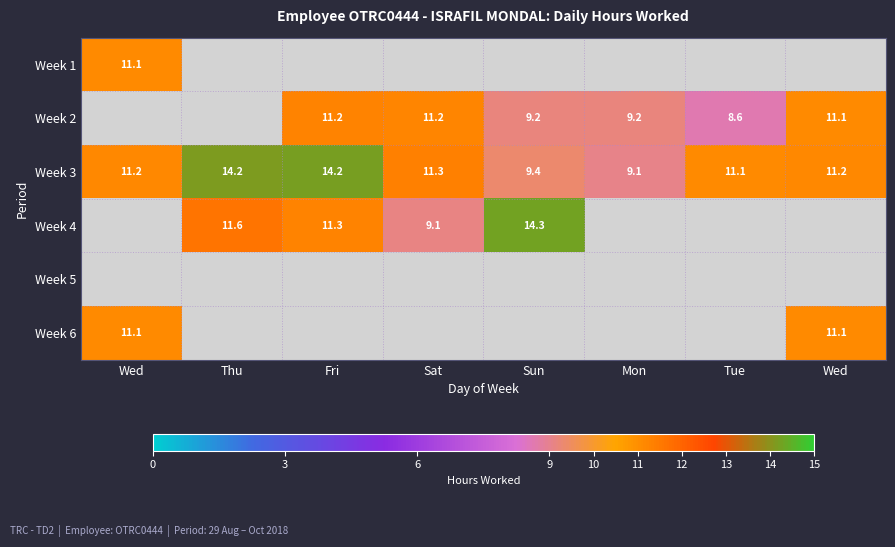

Rank the series at Thu from highest to lowest value.

Week 3, Week 4, Week 1, Week 2, Week 5, Week 6